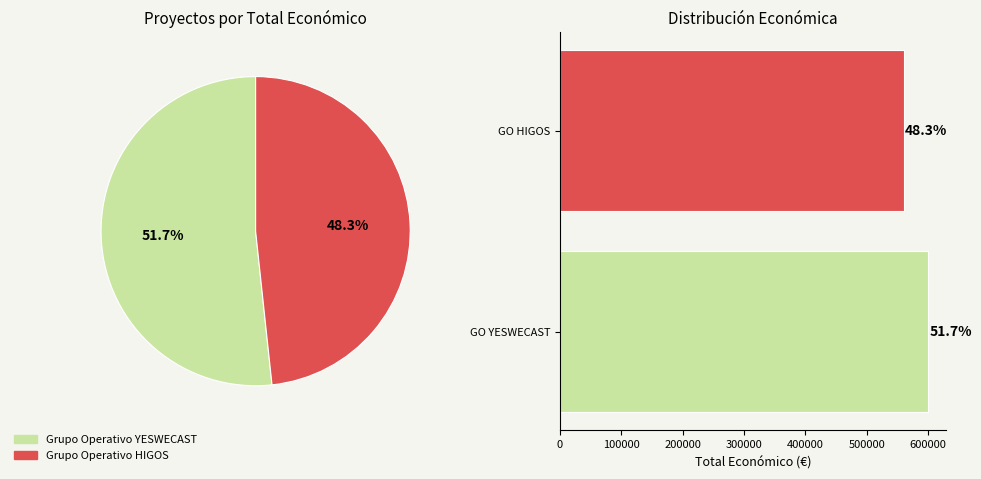

Does 100000 account for over 50% of the chart?

No